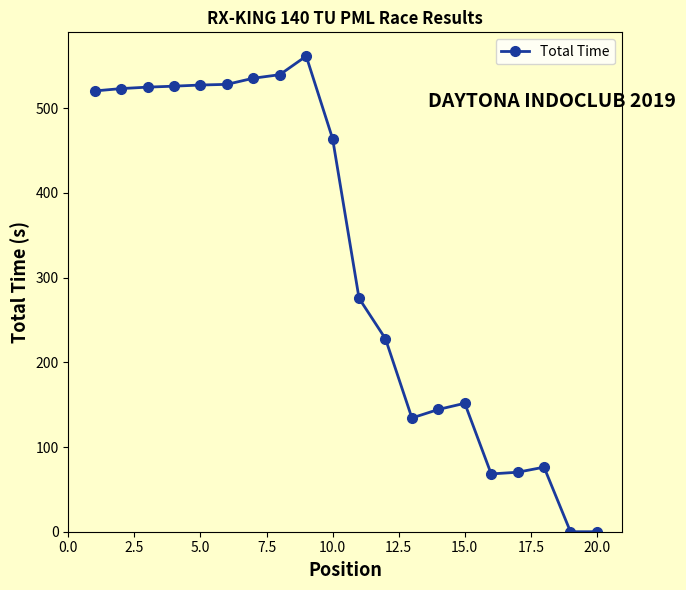

What is the greatest value displayed?

561.6